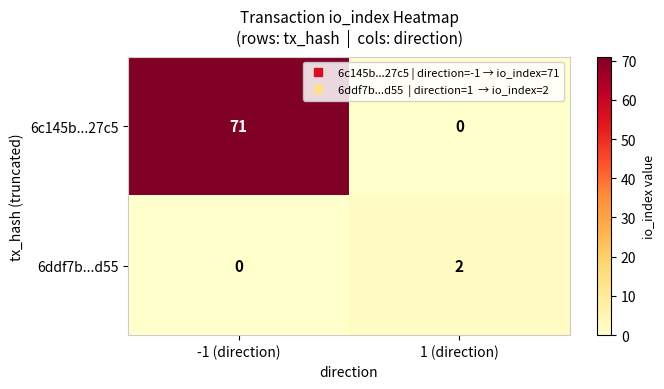

How many data points does each series have?

2